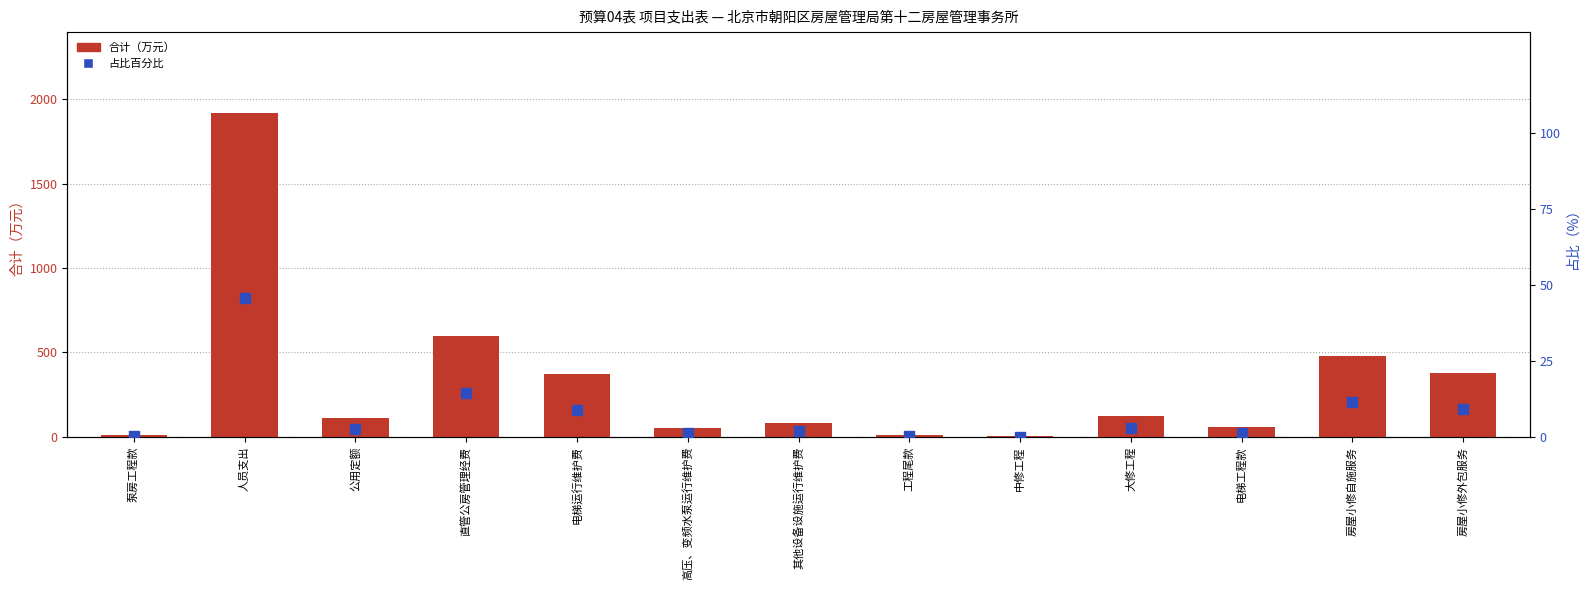

At how many categories does at least one series exceed 1266?

1